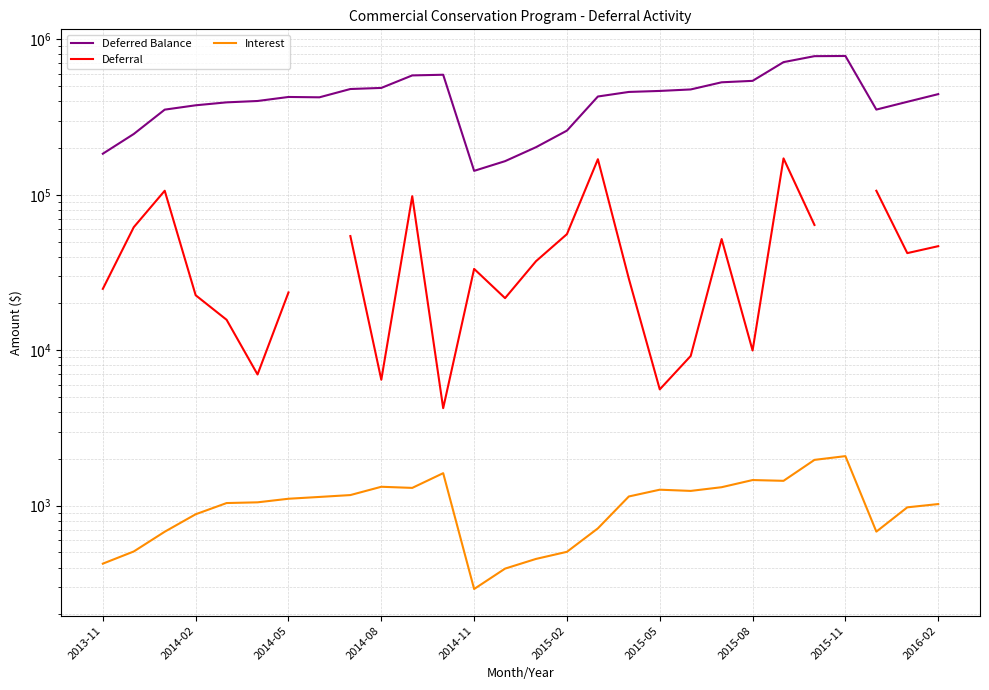

Is it true that Deferred Balance equals 629150.3 at 19?

False